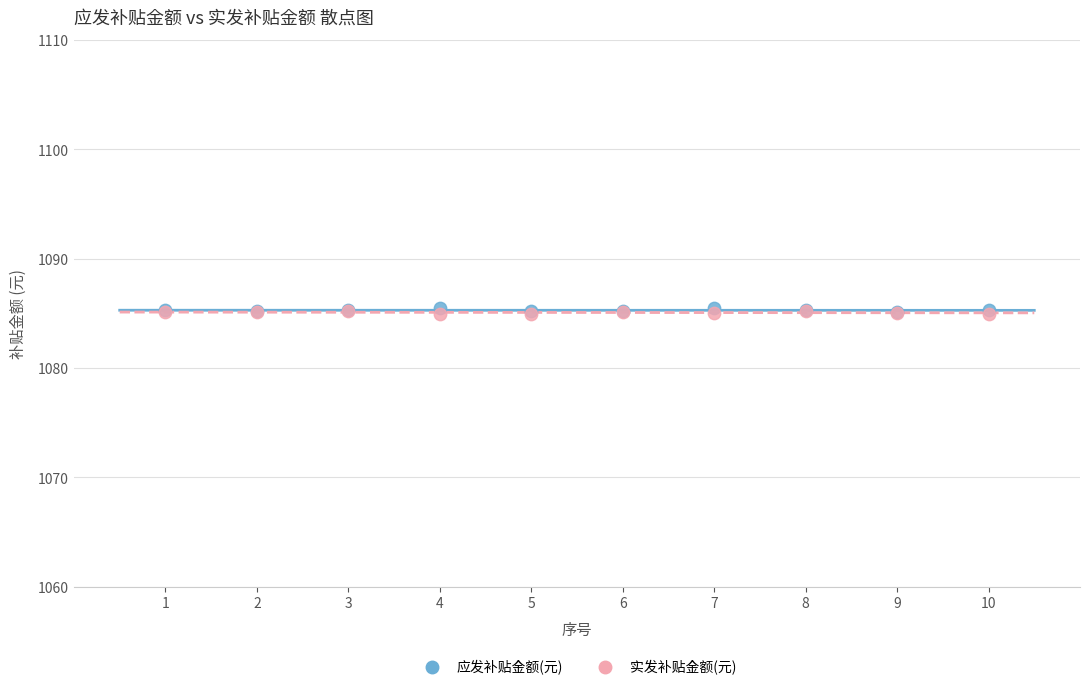

What are all the series names shown in the legend?

应发补贴金额(元), 实发补贴金额(元)